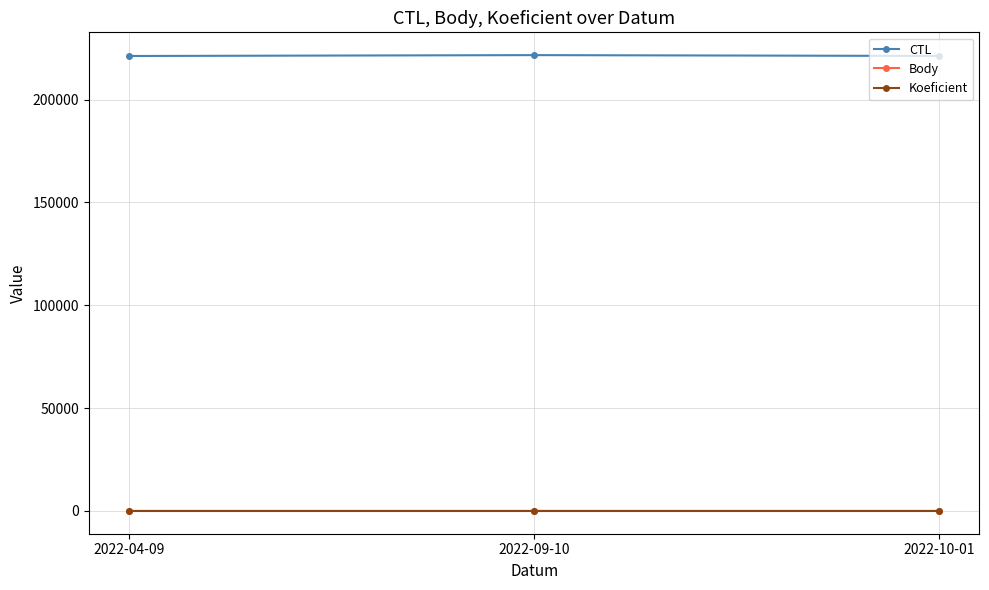

What is the sum of the Body values at 2022-04-09 and 2022-10-01?

9.0